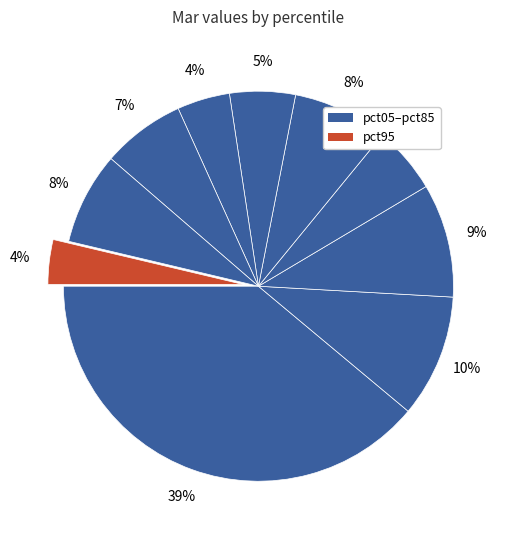

How many segments does this pie chart have?

10